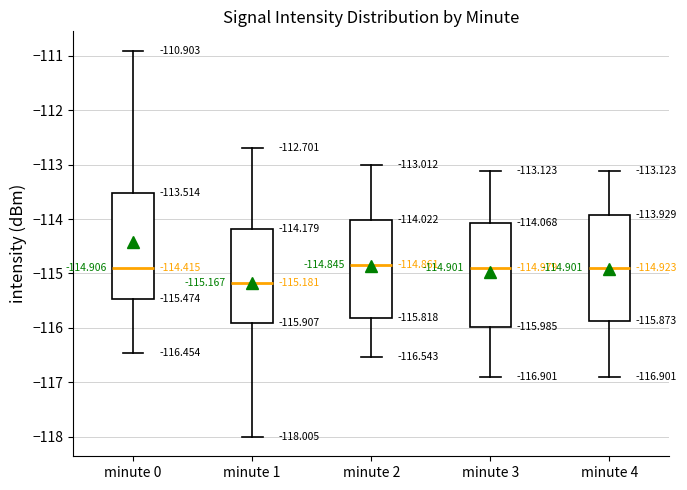

Which box's median line is the lowest?

minute 1